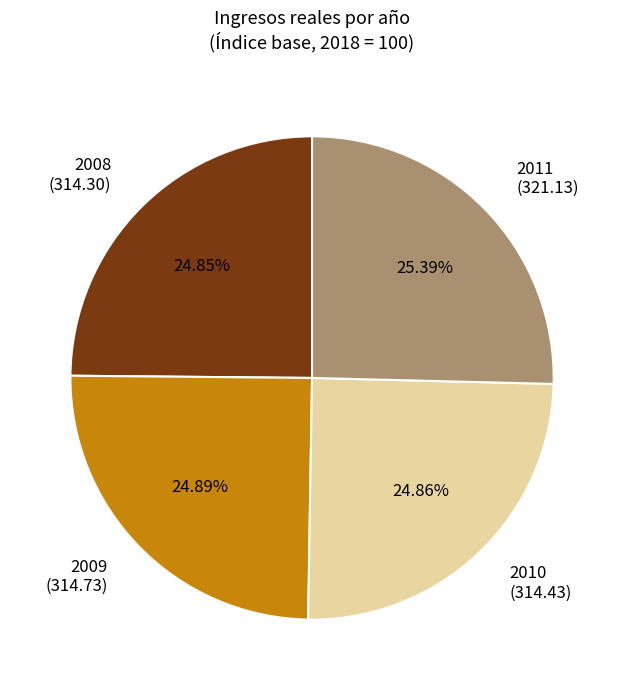

How many segments does this pie chart have?

4